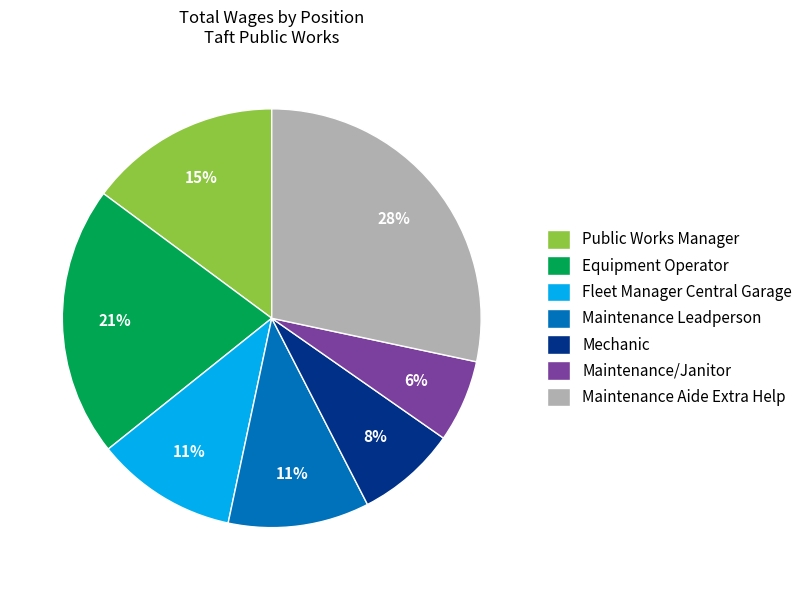

What is the smallest slice in the pie chart?

Maintenance/Janitor